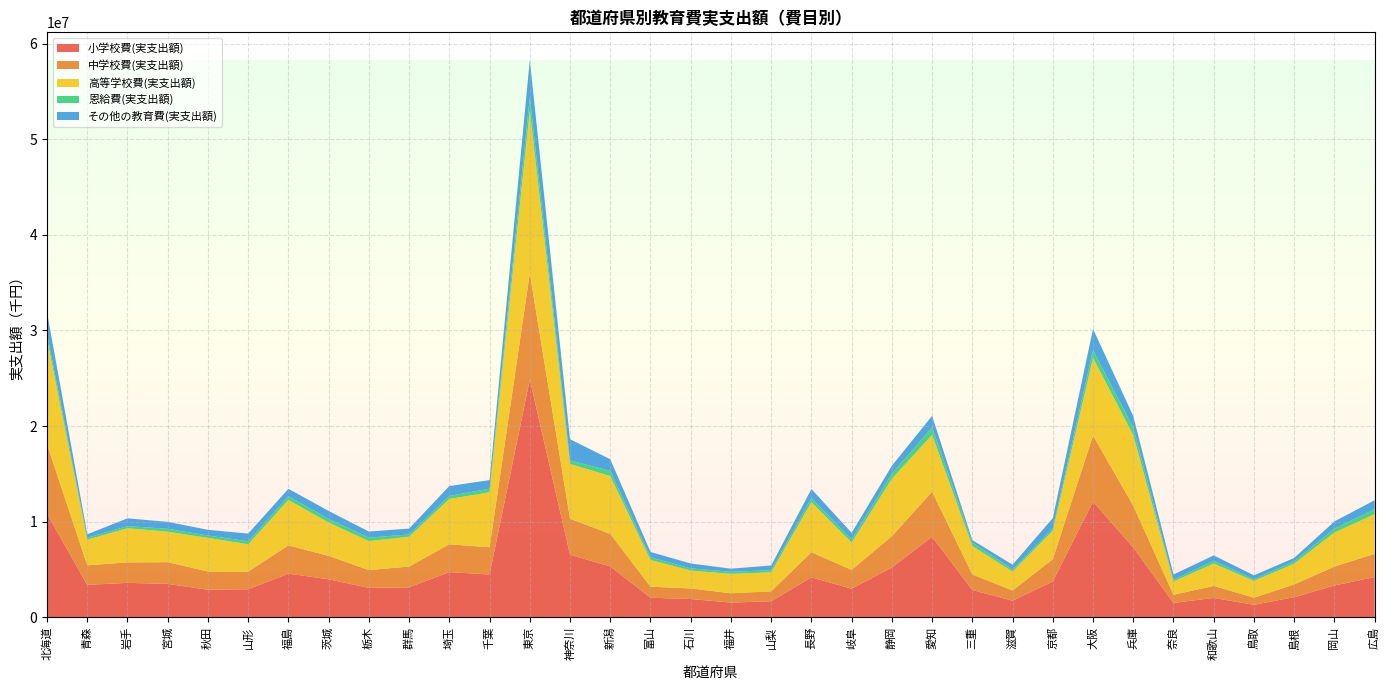

Reading left to right, list all the values displayed in this chart.

小学校費(実支出額): 10834450	3398201	3607830	3499595	2884771	2938448	4570250	3976164	3082010	3139945	4729725	4483620	24878995	6551625	5323907	2052159	1920123	1543411	1684278	4184582	2994197	5218366	8427929	2857484	1742450	3751489	12111453	7309022	1506571	2031958	1312058	2108625	3332536	4214802
中学校費(実支出額): 7279565	2040976	2139198	2267399	1909587	1846784	2954665	2453518	1860229	2173487	2909441	2848702	11113737	3759051	3412792	1158597	1102130	972378	1037607	2628831	1967437	3271569	4717519	1627119	1062568	2335836	6906148	4368826	850180	1259180	742625	1337272	1976105	2430110
高等学校費(実支出額): 10975849	2686114	3572101	3191672	3517227	2855956	4753321	3490788	3032474	3119710	4743951	5741548	16989997	5728929	6041765	2801835	1875523	2030340	1993910	5228550	2853753	6009695	5934675	2979984	1978163	2976307	8110208	7381644	1391318	2338030	1755526	2173112	3559266	4153832
恩給費(実支出額): 575805	206379	221452	300216	246673	311562	393899	374137	363985	235588	316037	376371	1428849	369183	540288	263670	225841	222532	212782	427440	342045	517133	780862	363877	230622	242875	807287	786106	180524	285295	180507	239043	409128	522485
その他の教育費(実支出額): 2232186	354697	814674	725836	596614	806579	771878	834720	635416	615489	1035468	900429	3857760	2224271	1218704	561671	508204	323666	497090	950840	685825	839040	1212263	250599	490422	1076590	2232399	1206546	551456	564601	403114	352858	755704	929603